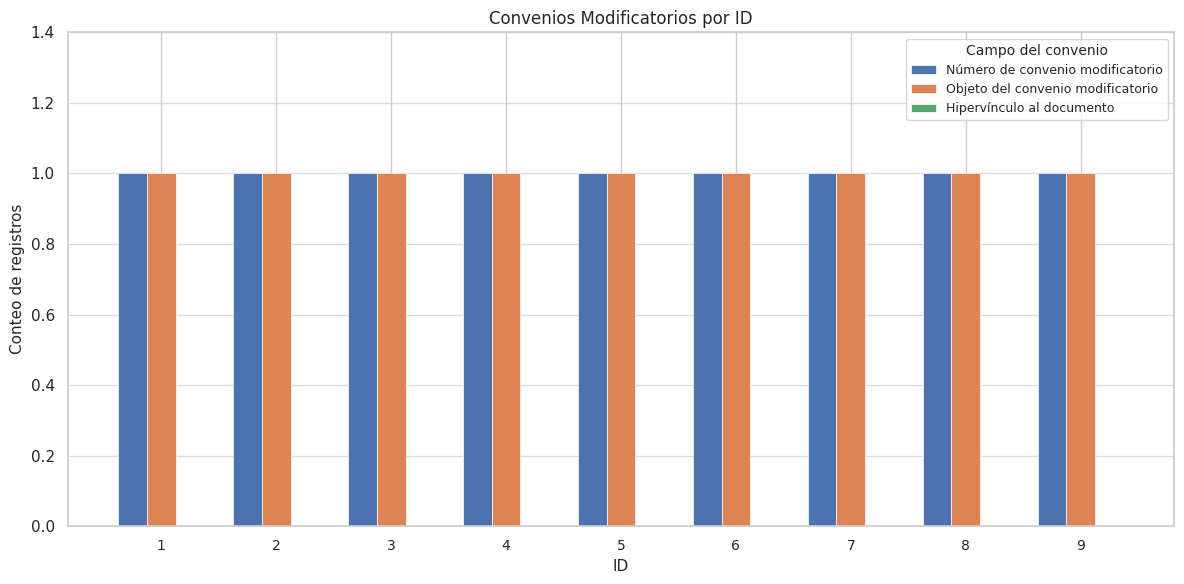

At 5, list the series in order from smallest to largest.

Hipervínculo al documento, Número de convenio modificatorio, Objeto del convenio modificatorio